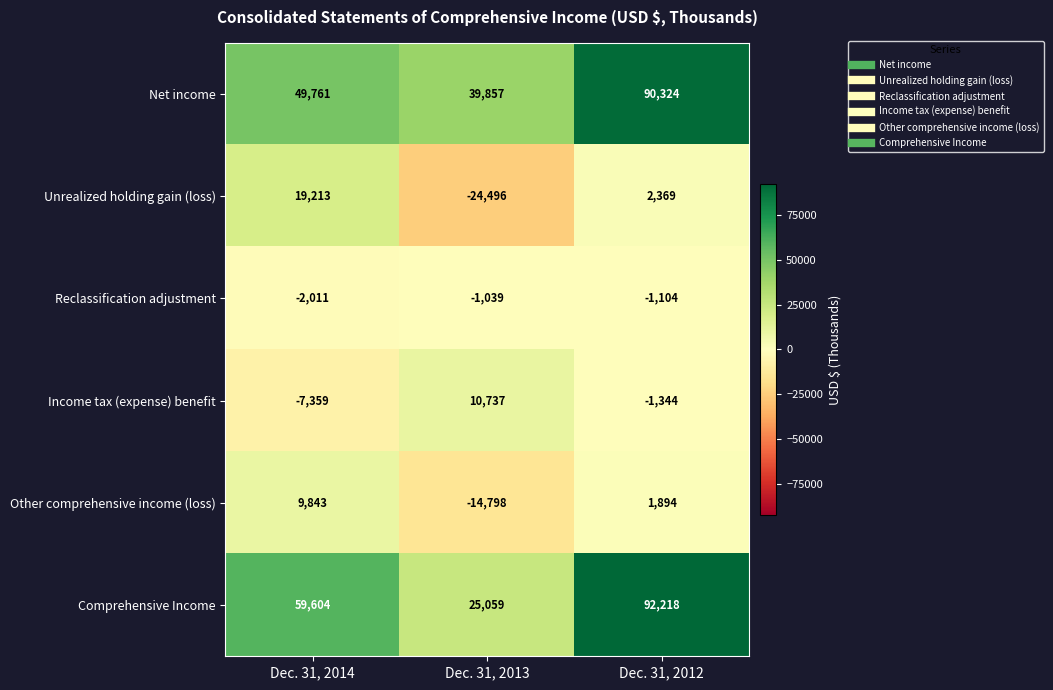

Which series has the largest total across all categories?

Net income